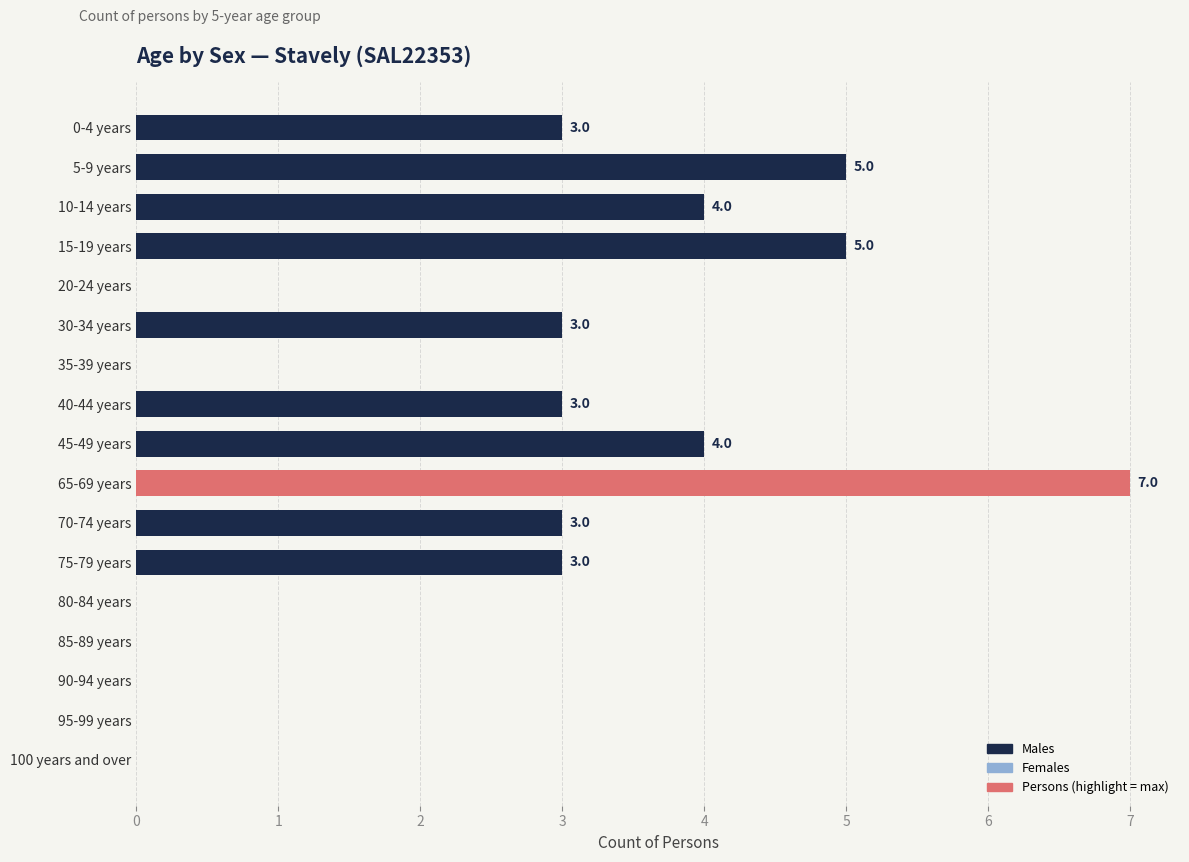

How many positive values are there?

10